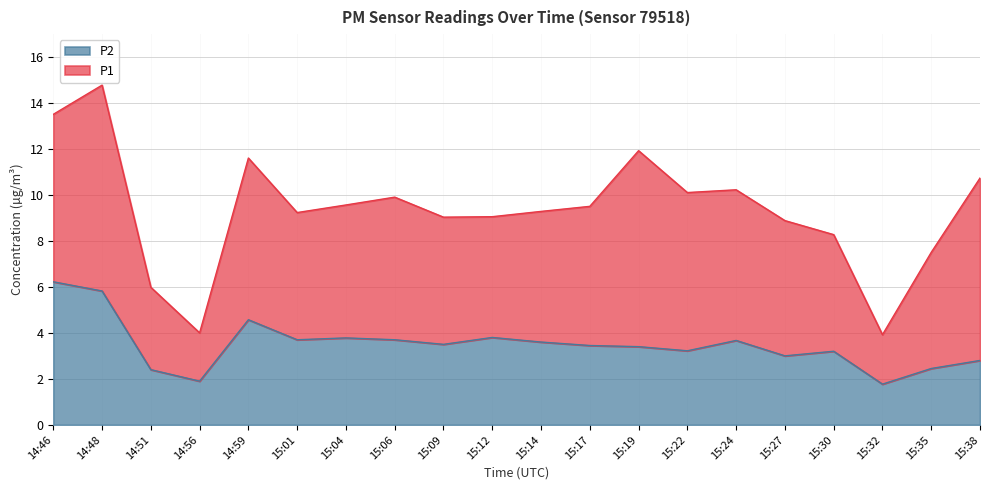

At which label is the value closest to 3?

15:27